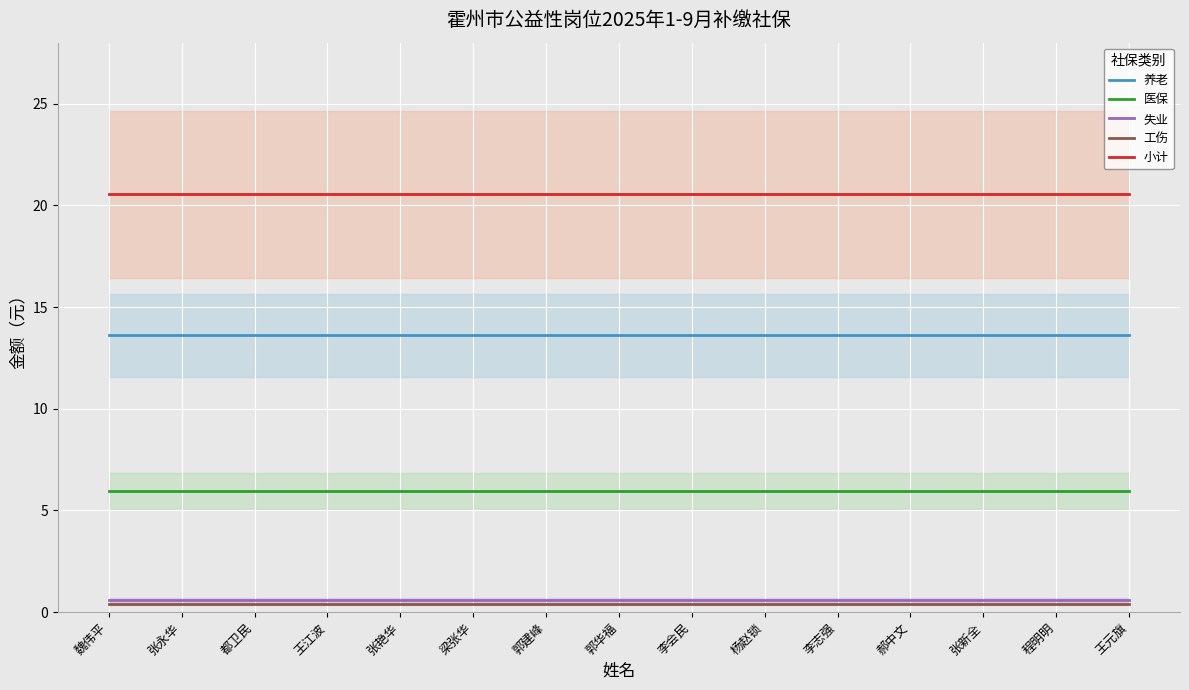

How many lines are shown in the chart?

5